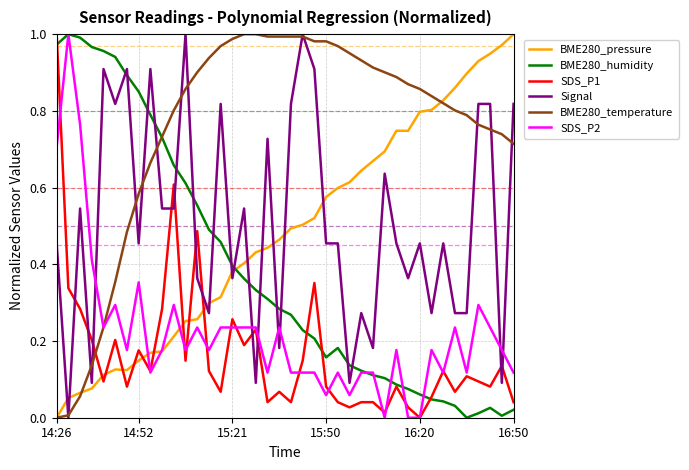

After their last crossing, which series has the higher values: SDS_P1 or BME280_temperature?

BME280_temperature